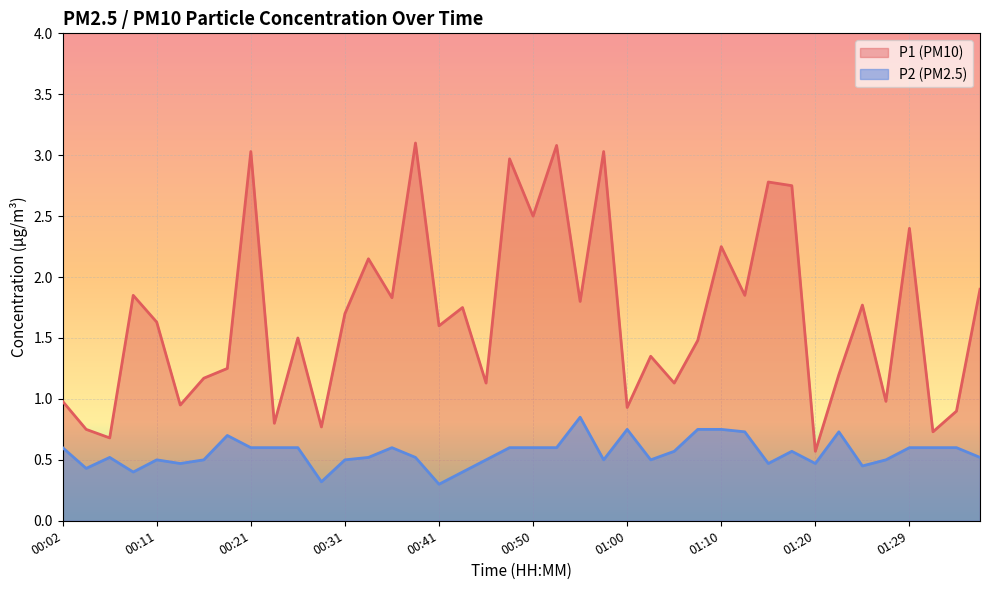

List the series in order of their peak value, highest first.

P1 (PM10), P2 (PM2.5)